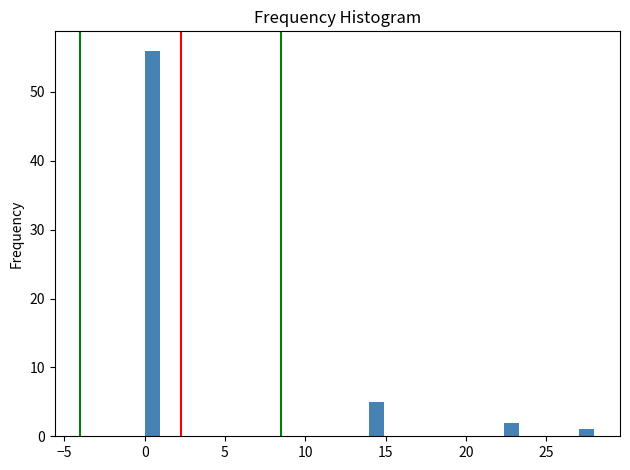

Read against the x-axis, roughly where is the centre of the tallest bar?

0.5